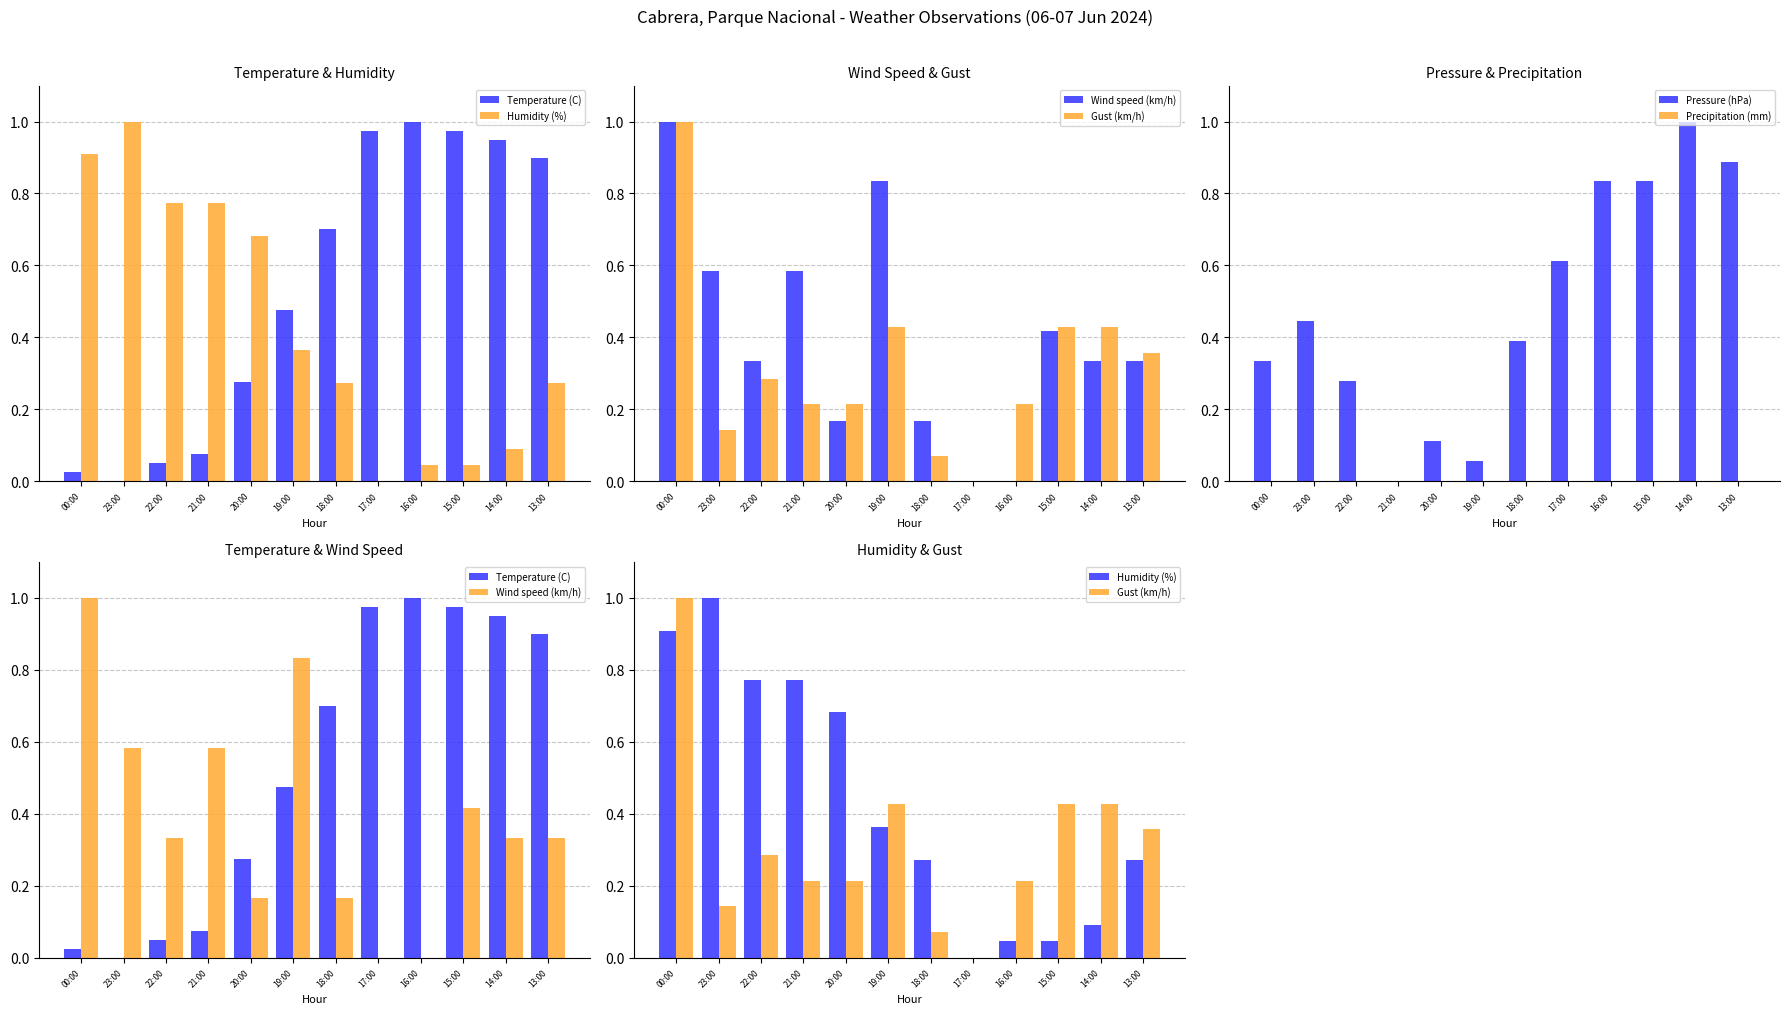

Are the bars horizontal?

No